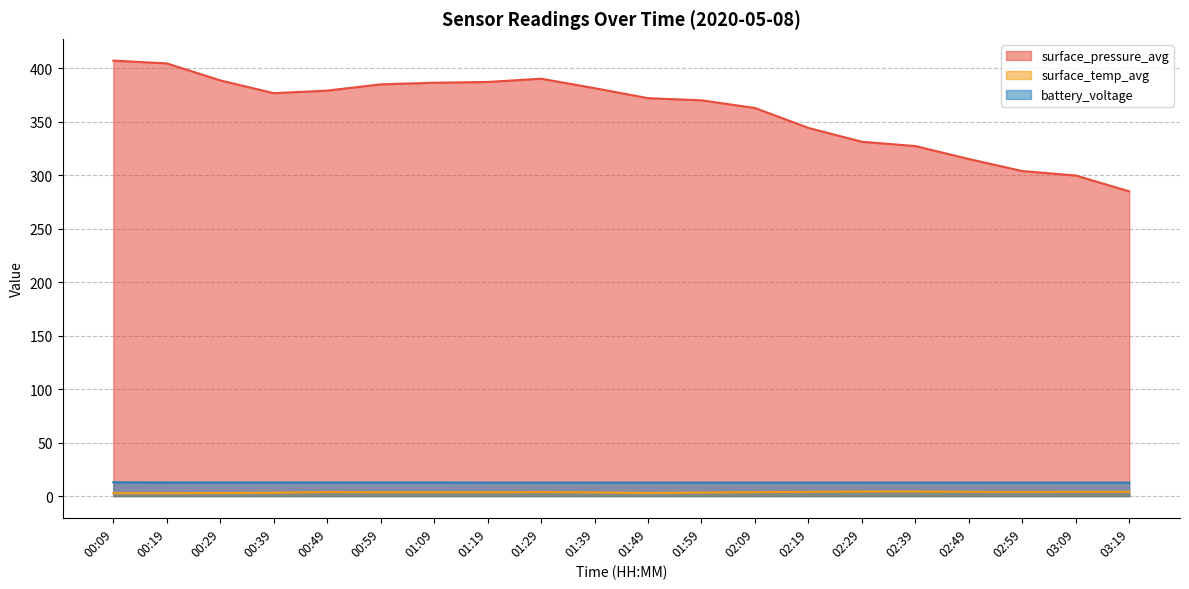

The battery_voltage series shows 18.4 at 03:19. True or false?

False